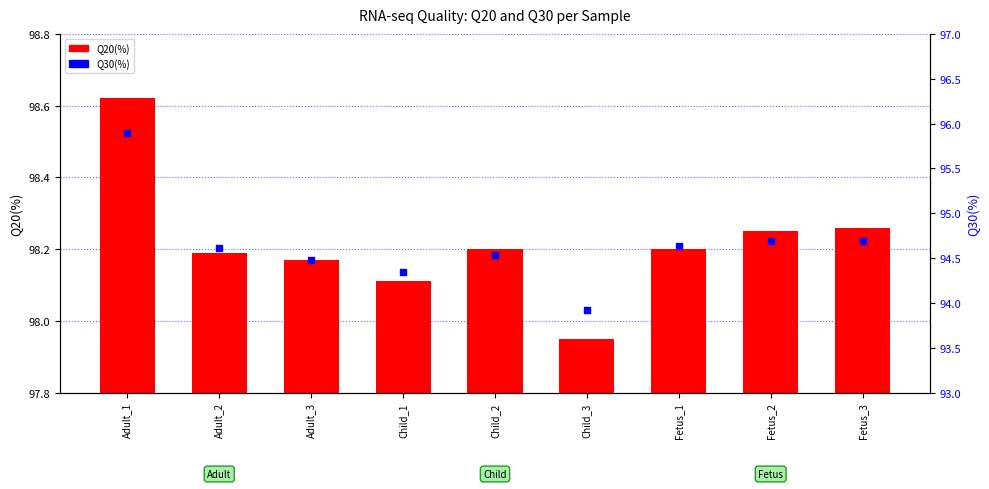

Which series reaches the minimum Y coordinate?

Q30(%)